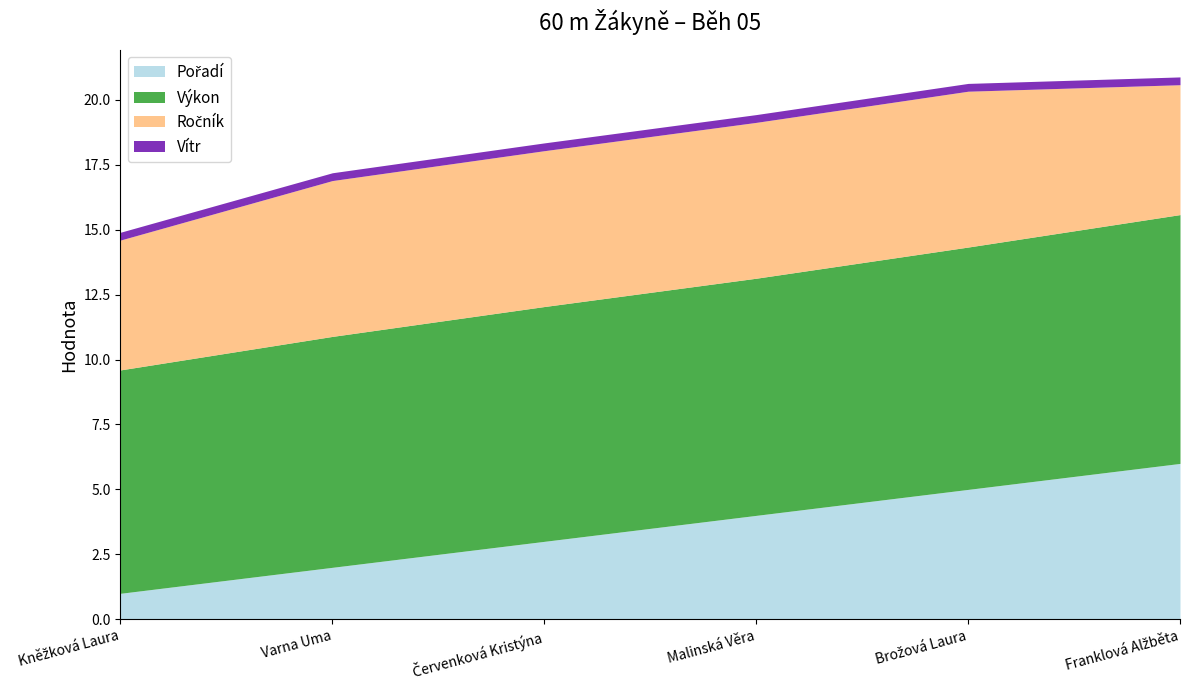

How many data points in Ročník are less than 6?

2